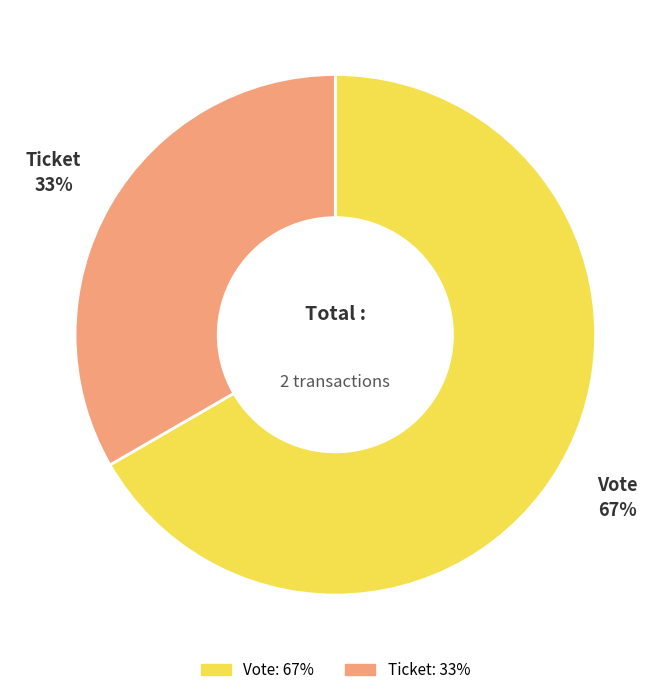

True or false: Ticket accounts for 45% of the total.

False